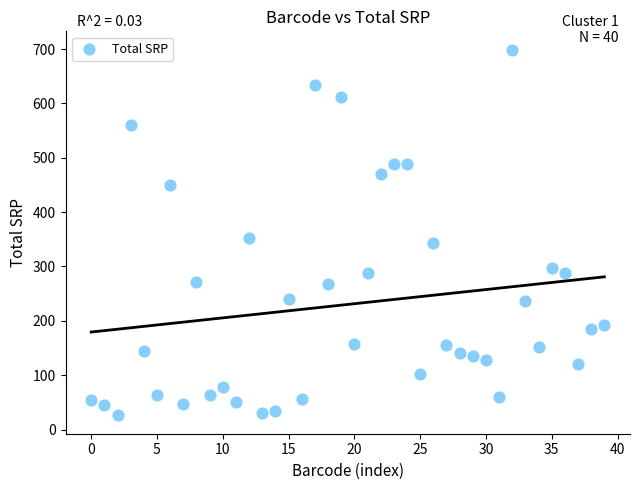

What Y value in the scatter plot is closest to 362?

352.8